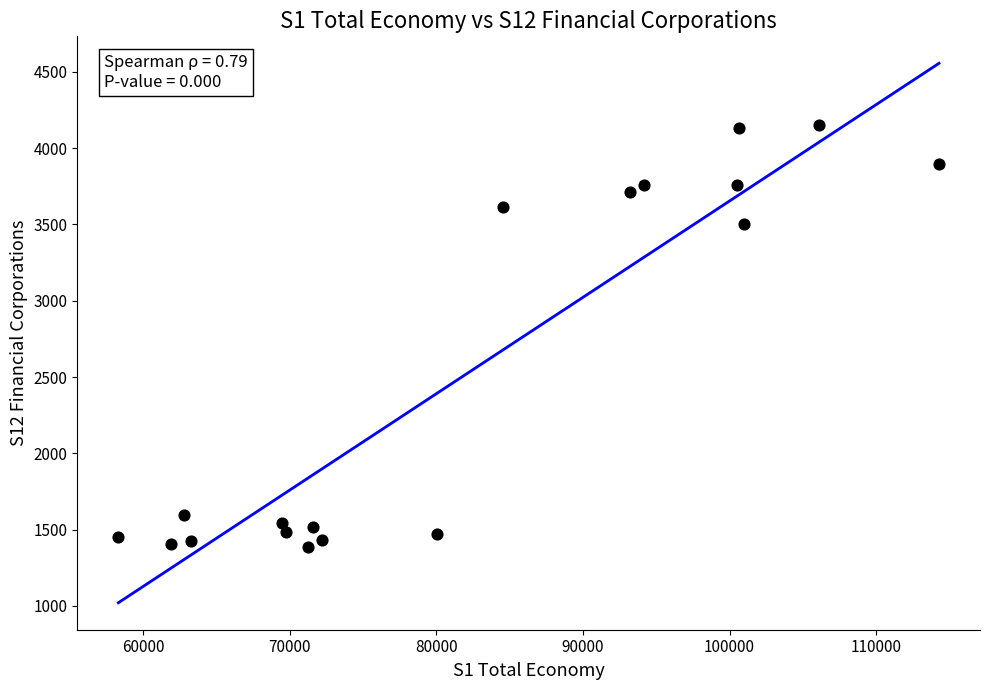

What Y value in the scatter plot is closest to 2768?

3502.3